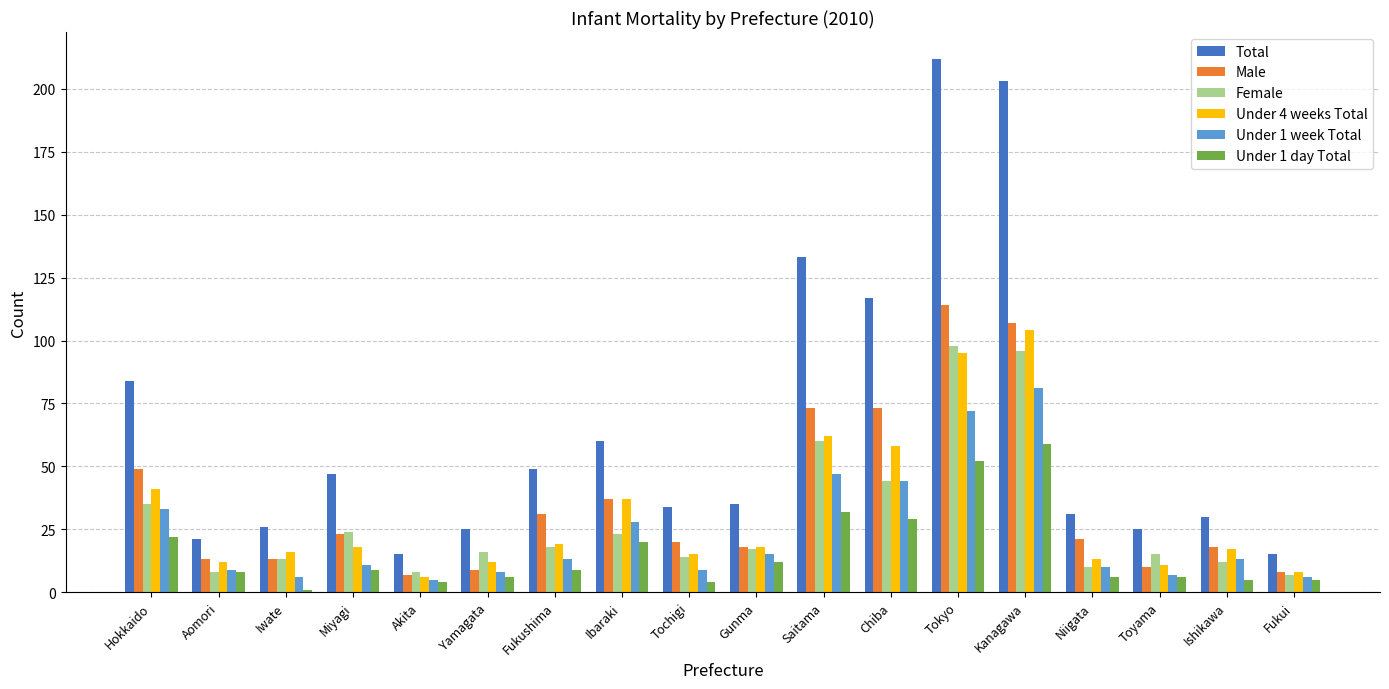

Count the number of categories in the chart.

18